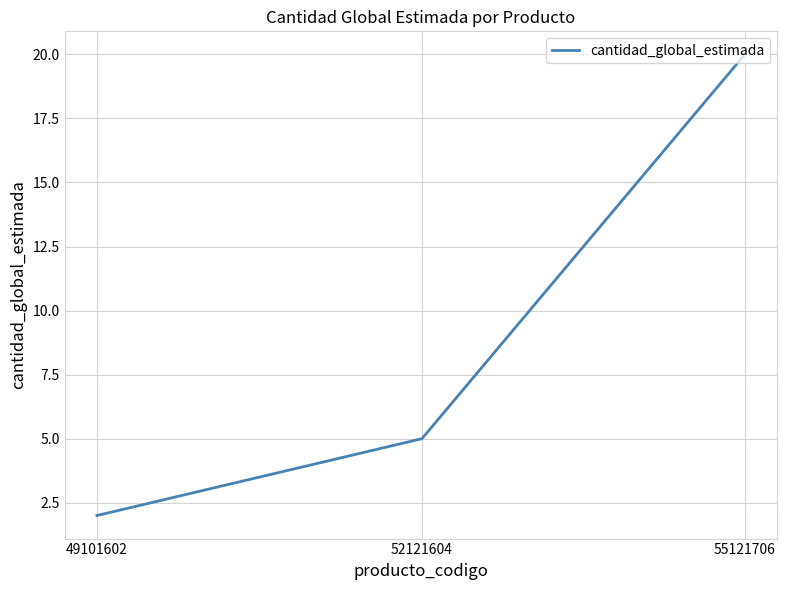

What is the change in value from 55121706 to 49101602?

-18